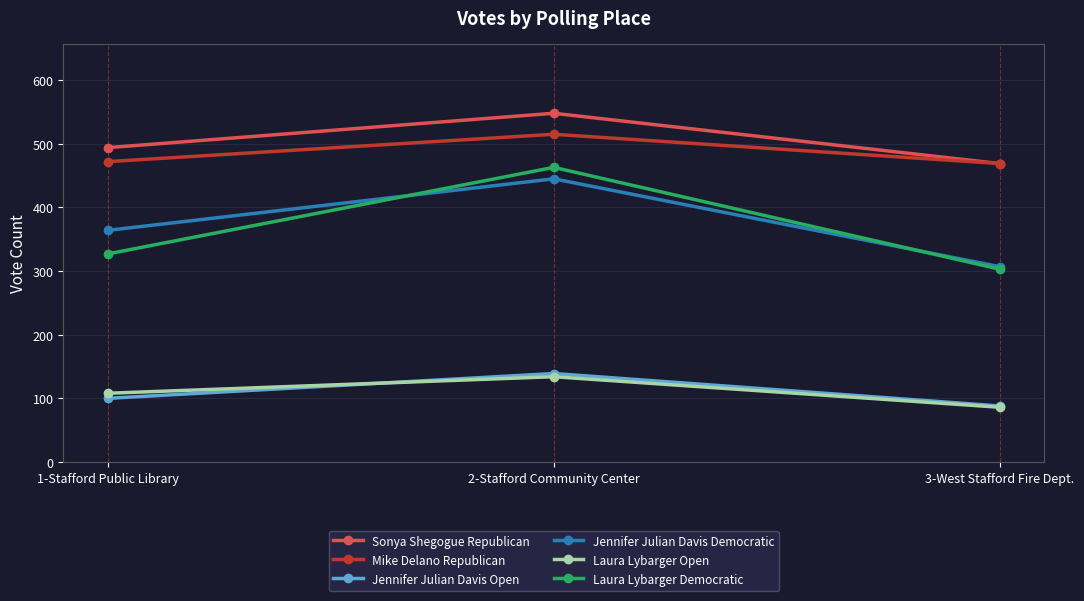

Where is Sonya Shegogue Republican nearest to the value 508?

1-Stafford Public Library